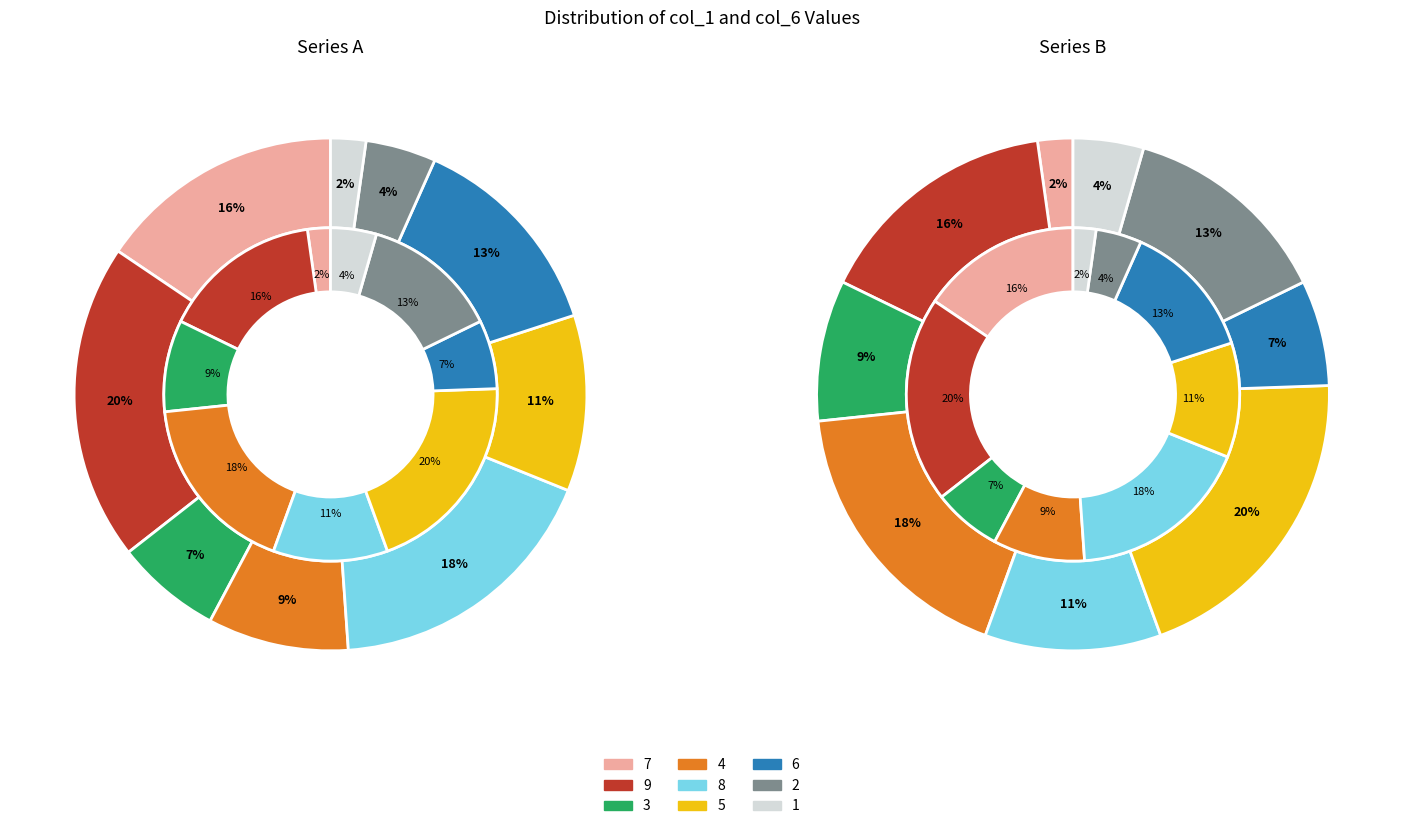

Is there a majority slice in this chart?

No